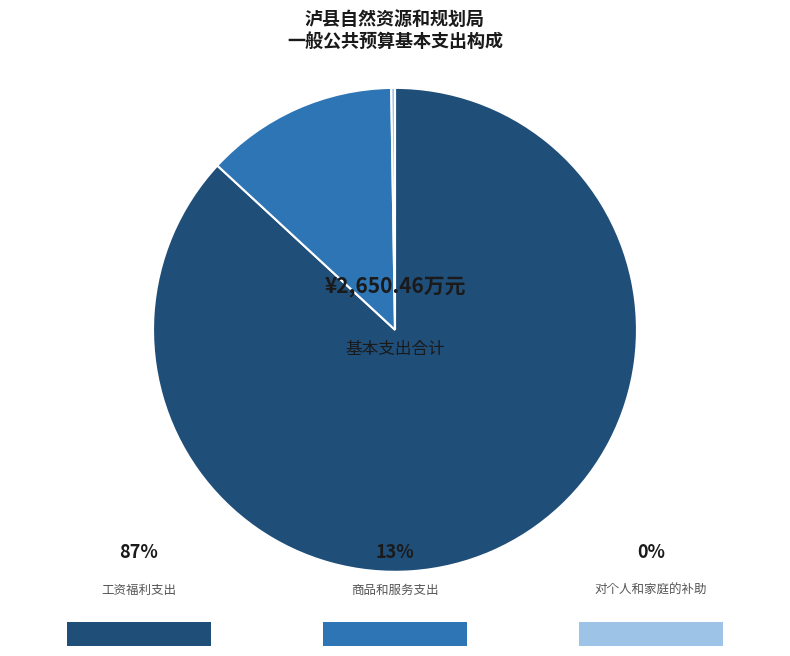

Is there a majority slice in this chart?

Yes